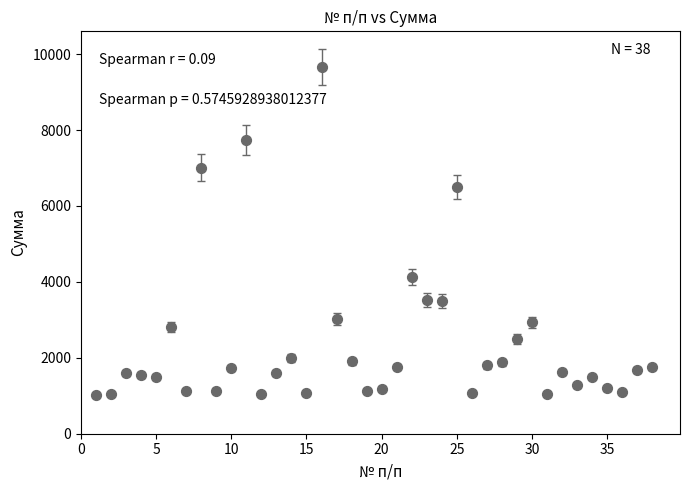

What is the range of X values (max minus min)?

37.0